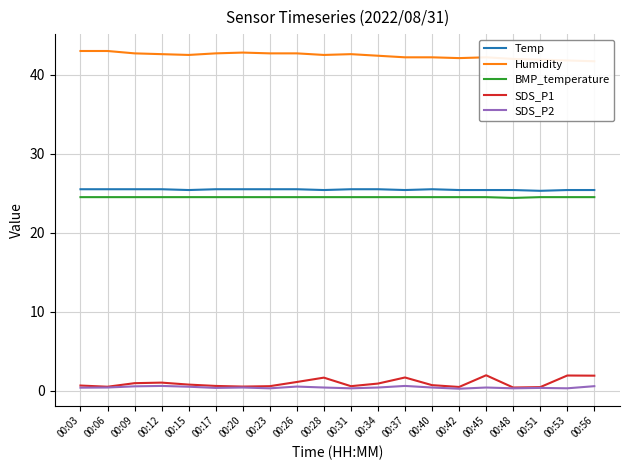

True or false: SDS_P2 and BMP_temperature intersect in this chart.

False